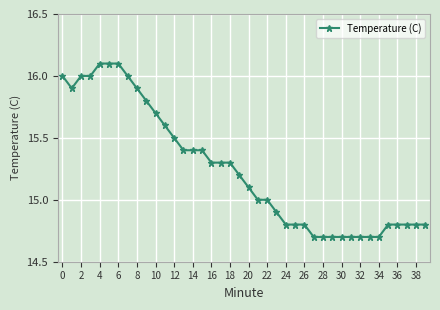

What is the smallest value displayed?

14.7